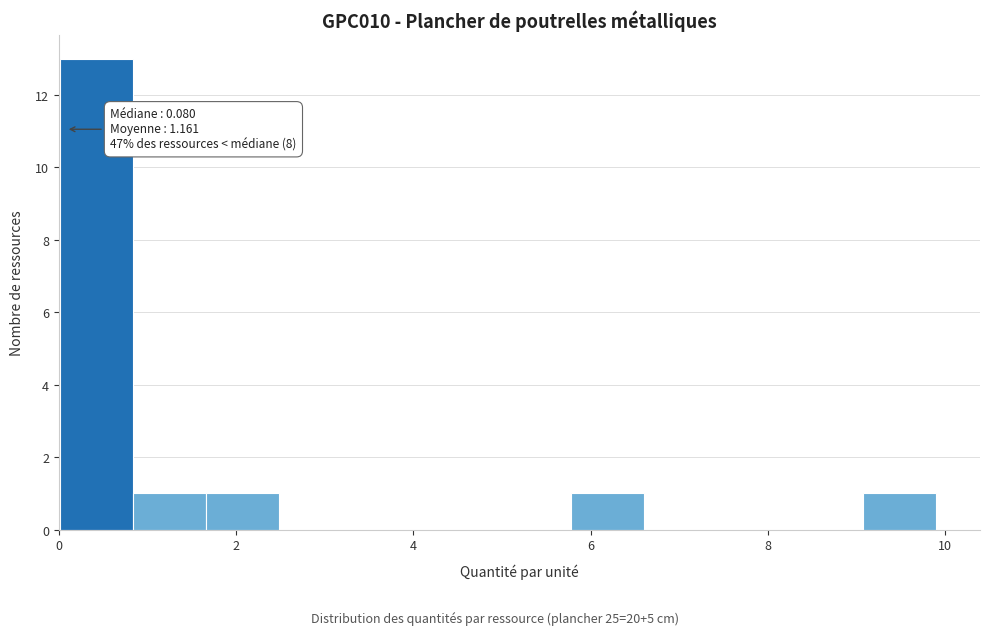

Which range on the x-axis has the tallest bar?

0.0 to 0.8